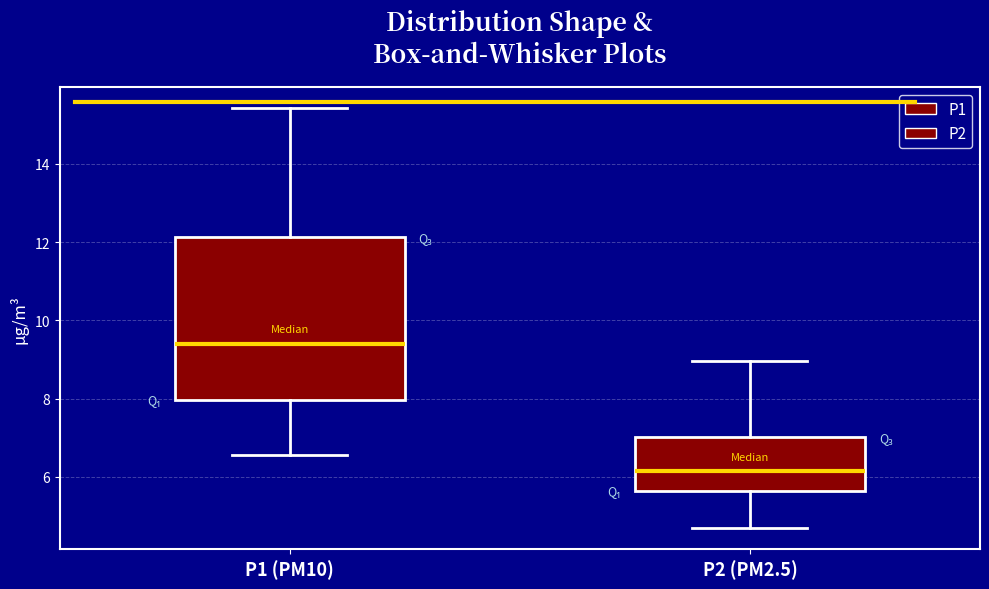

Comparing the boxes themselves (not the whiskers), which one is the tallest?

P1 (PM10)